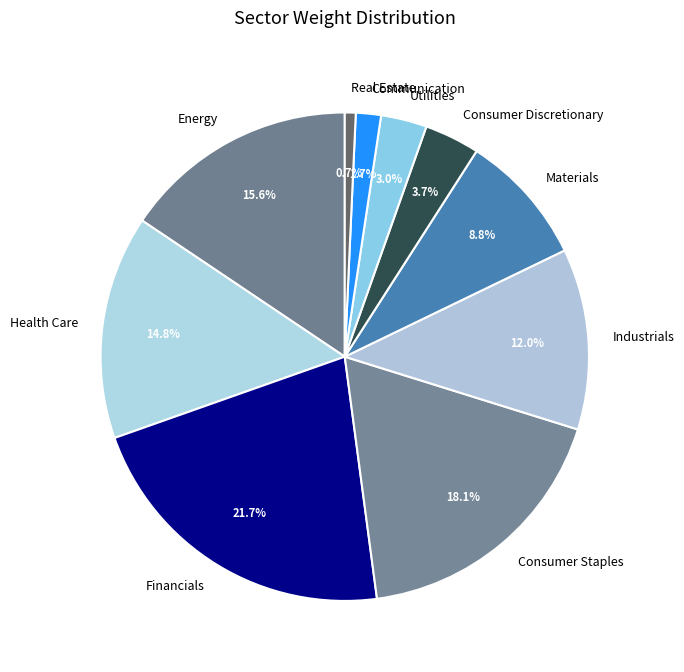

What is the ratio of the value at Consumer Staples to the value at Energy?

1.2